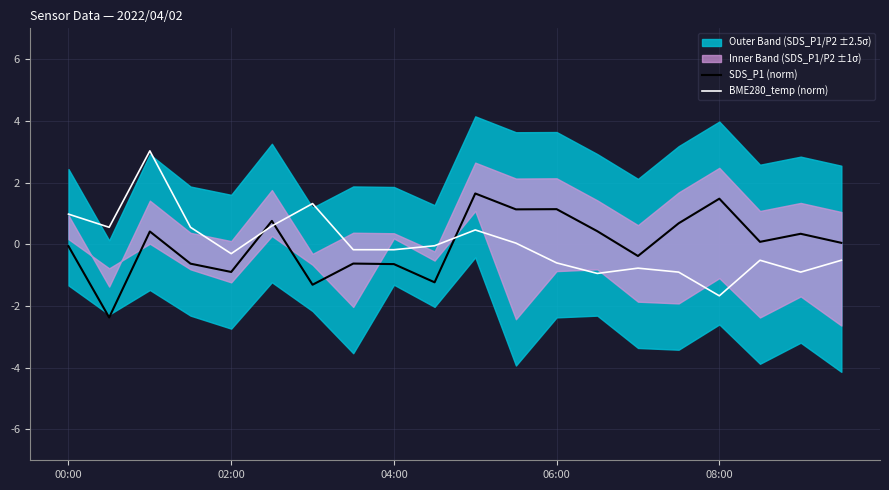

Which has a higher value, 18 or 7?

18